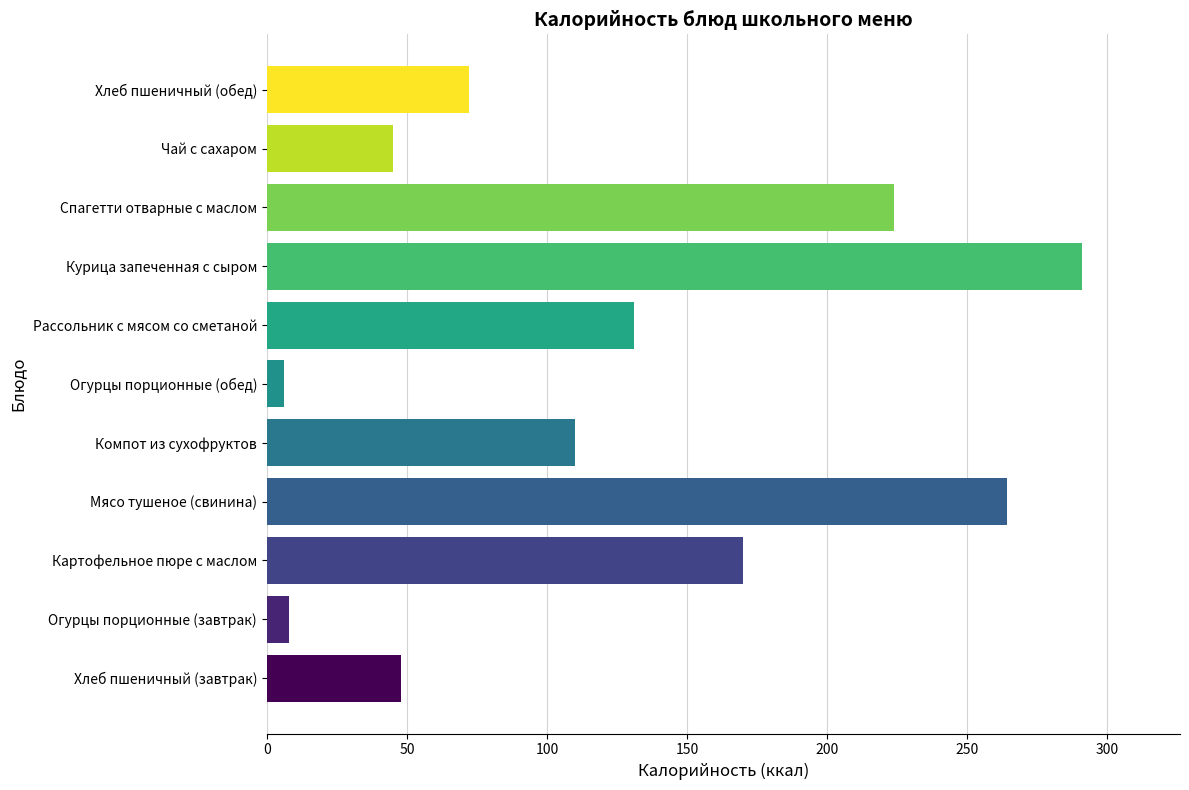

What is the difference between the second highest and minimum values?

258